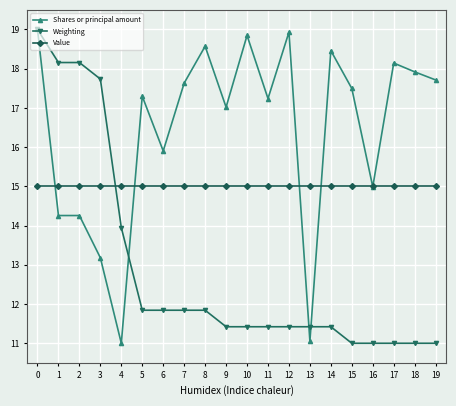

What value does the Weighting series have at 11?

11.4